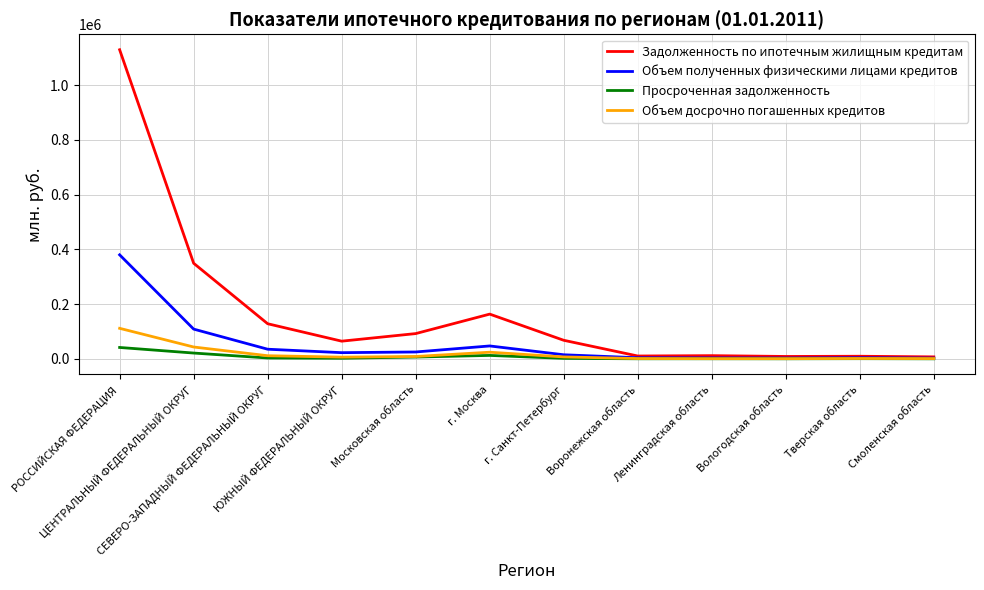

List the series in order of their peak value, highest first.

Задолженность по ипотечным жилищным кредитам, Объем полученных физическими лицами кредитов, Объем досрочно погашенных кредитов, Просроченная задолженность